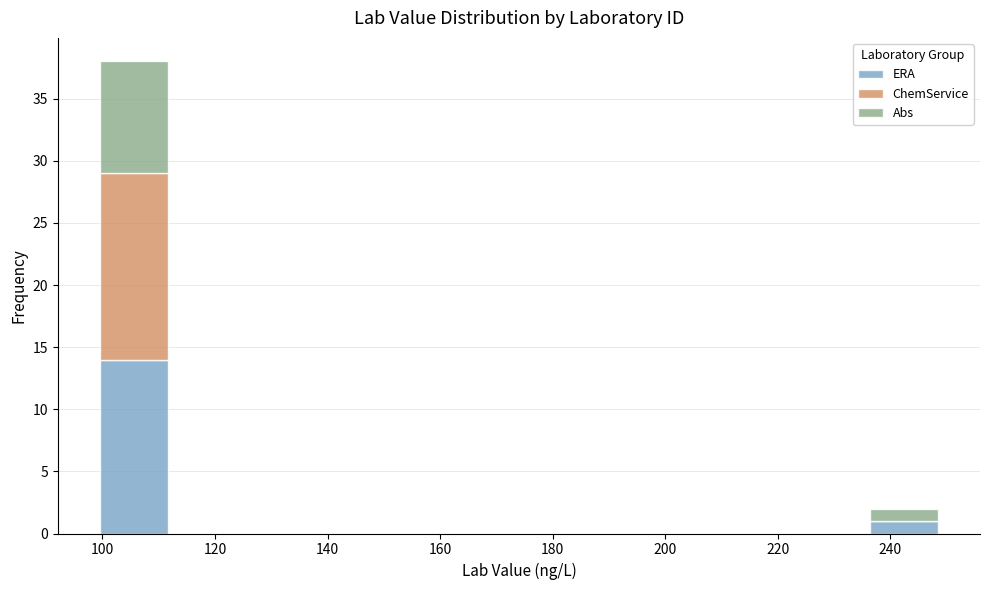

Reading left to right, list every stacked bar in this chart as the range it spans on the x-axis followed by its total height. Neither the bar edges nor the heights are printed on the chart, so give them approximately, as read against the axes.

98.0 to 113.2: 38
113.2 to 128.4: 0
128.4 to 143.6: 0
143.6 to 158.8: 0
158.8 to 174.0: 0
174.0 to 189.2: 0
189.2 to 204.4: 0
204.4 to 219.6: 0
219.6 to 234.8: 0
234.8 to 250.0: 2